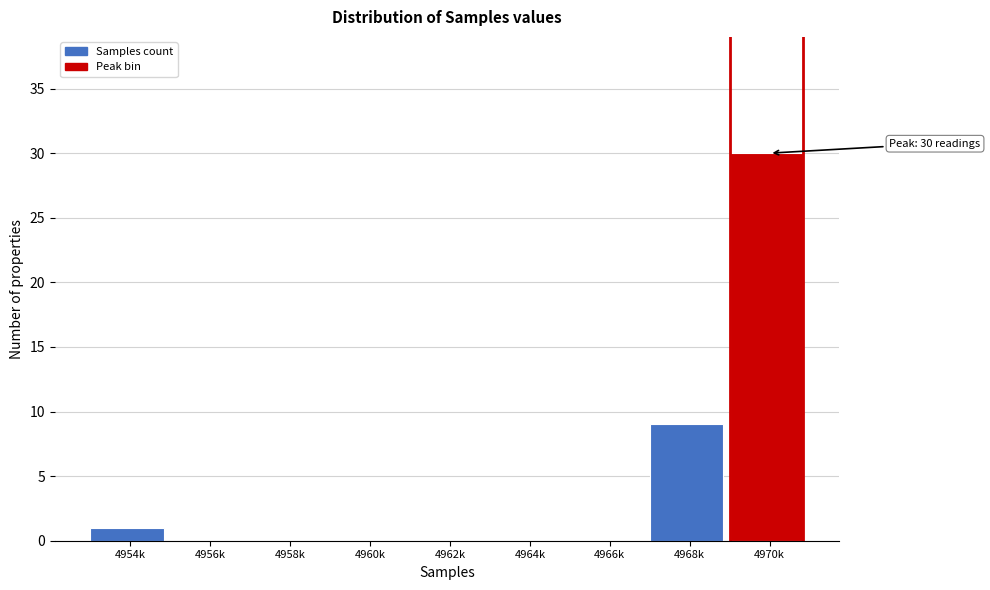

Reading right to left, what are all the values shown in this chart?

4970k=30	4968k=9	4966k=0	4964k=0	4962k=0	4960k=0	4958k=0	4956k=0	4954k=1